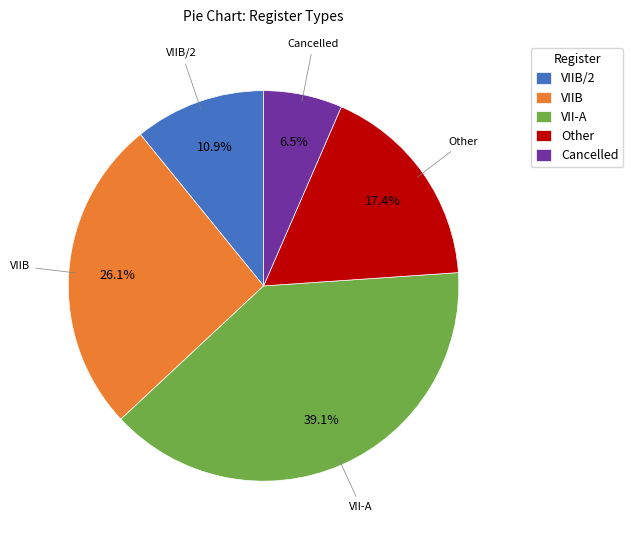

Is there a majority slice in this chart?

No